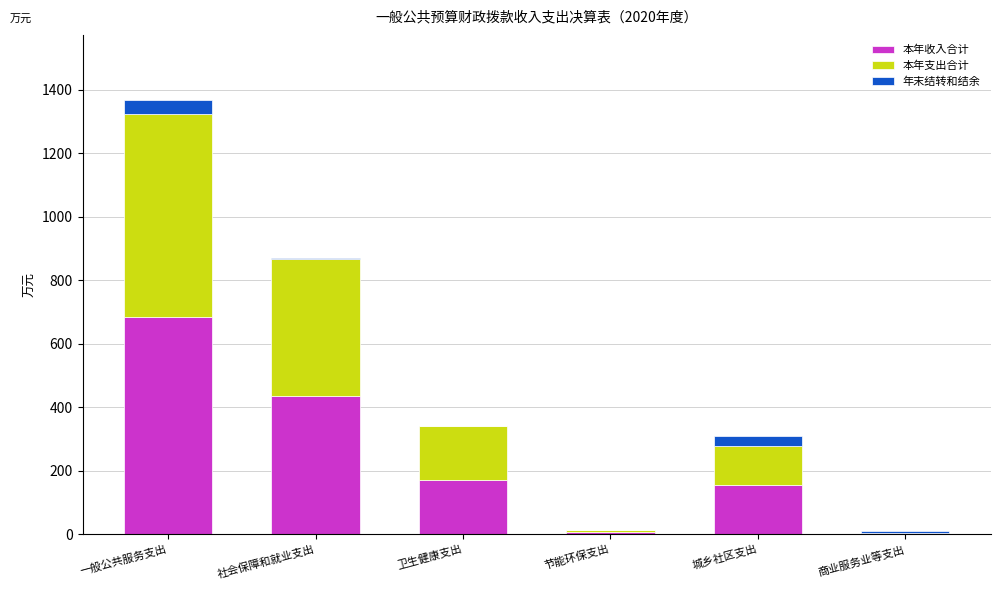

The 本年收入合计 series shows 170.6 at 卫生健康支出. True or false?

True